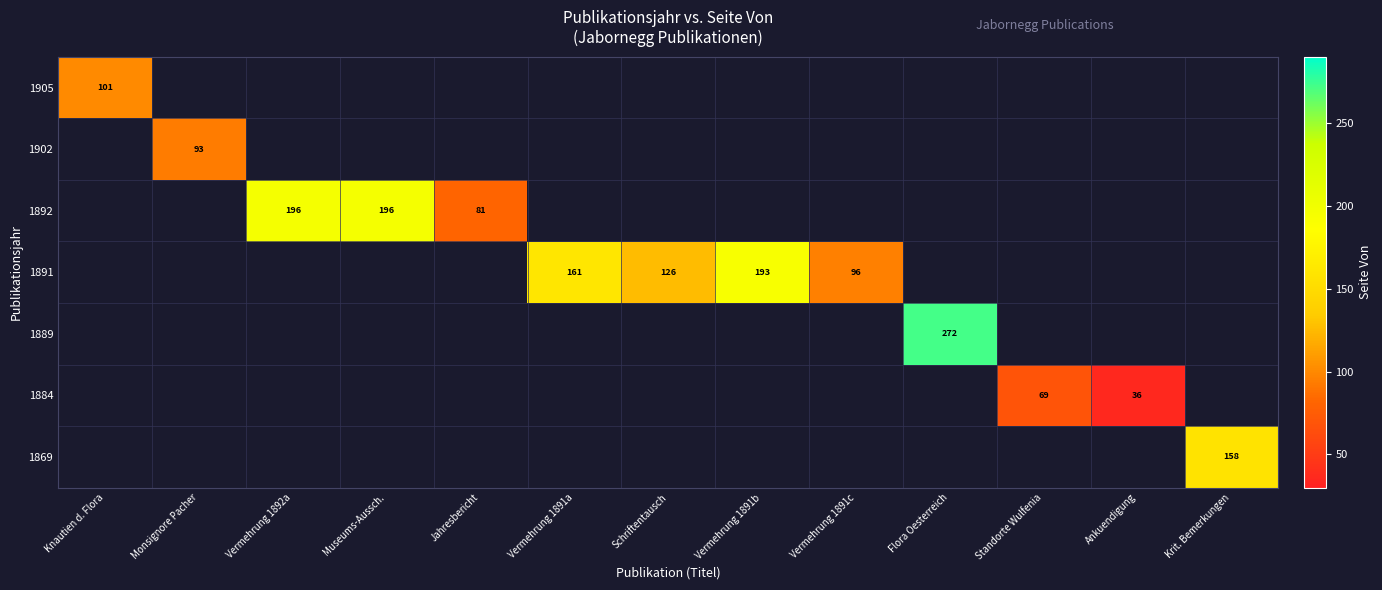

Which has a higher value, Ankuendigung or Schriftentausch?

Schriftentausch